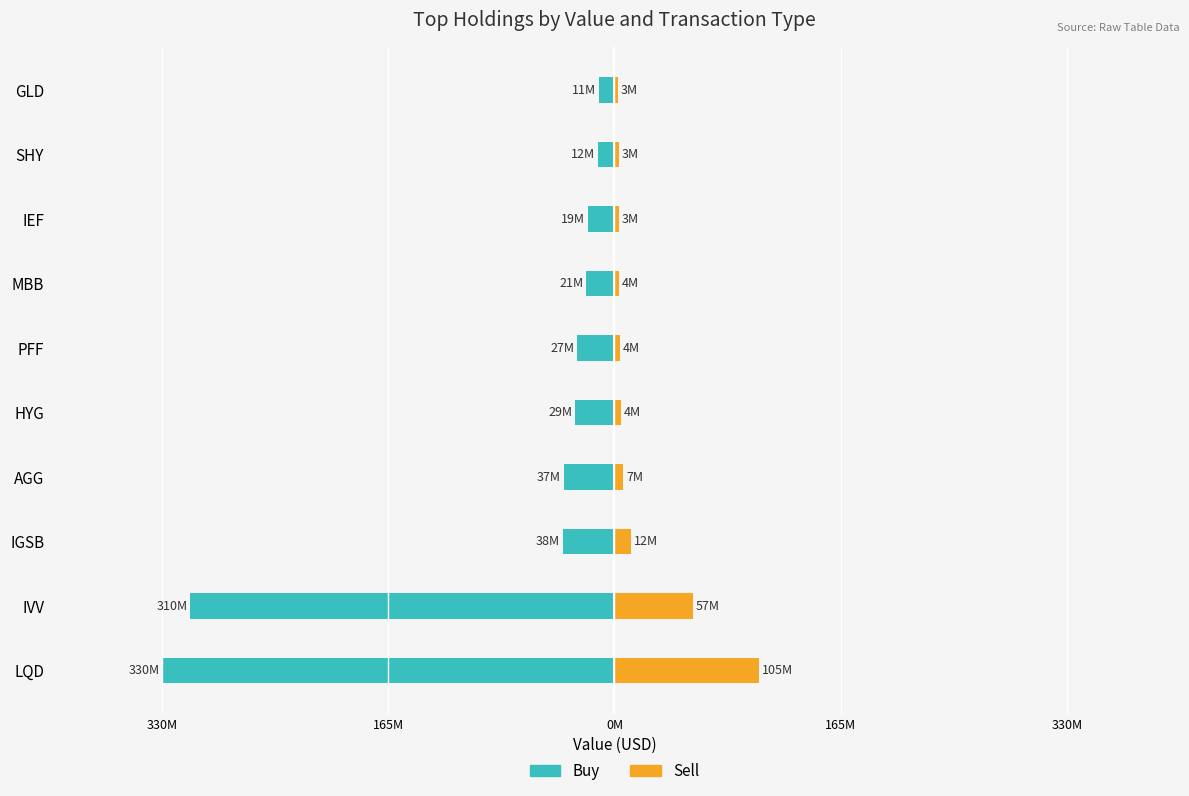

What are all the series names shown in the legend?

Buy, Sell